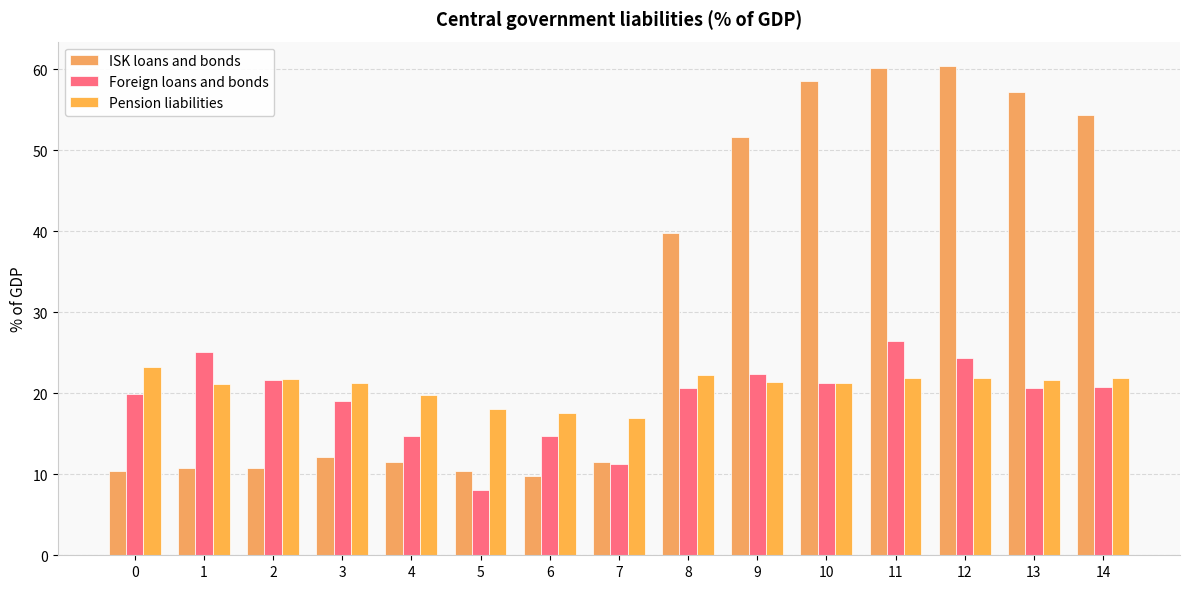

Which label corresponds to the largest value in the chart?

12